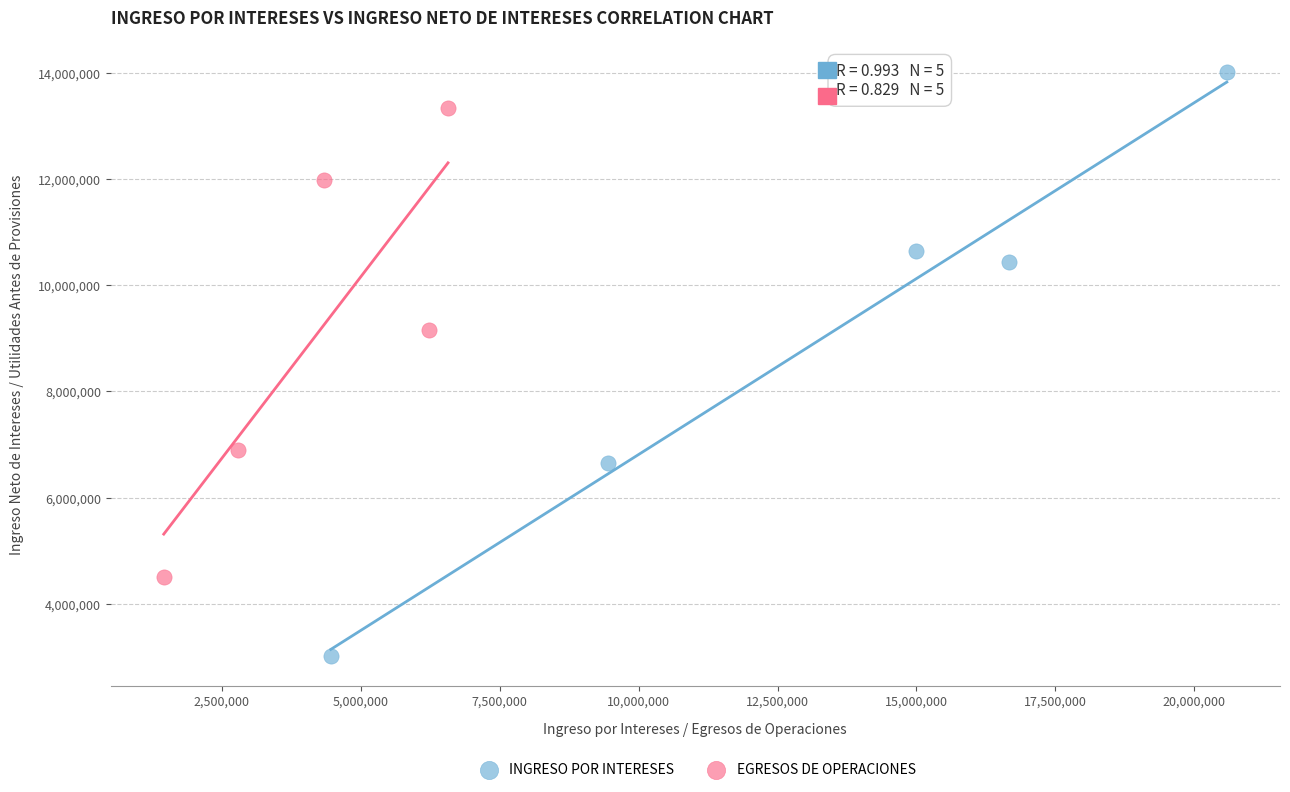

What are all the series names shown in the legend?

INGRESO POR INTERESES, EGRESOS DE OPERACIONES